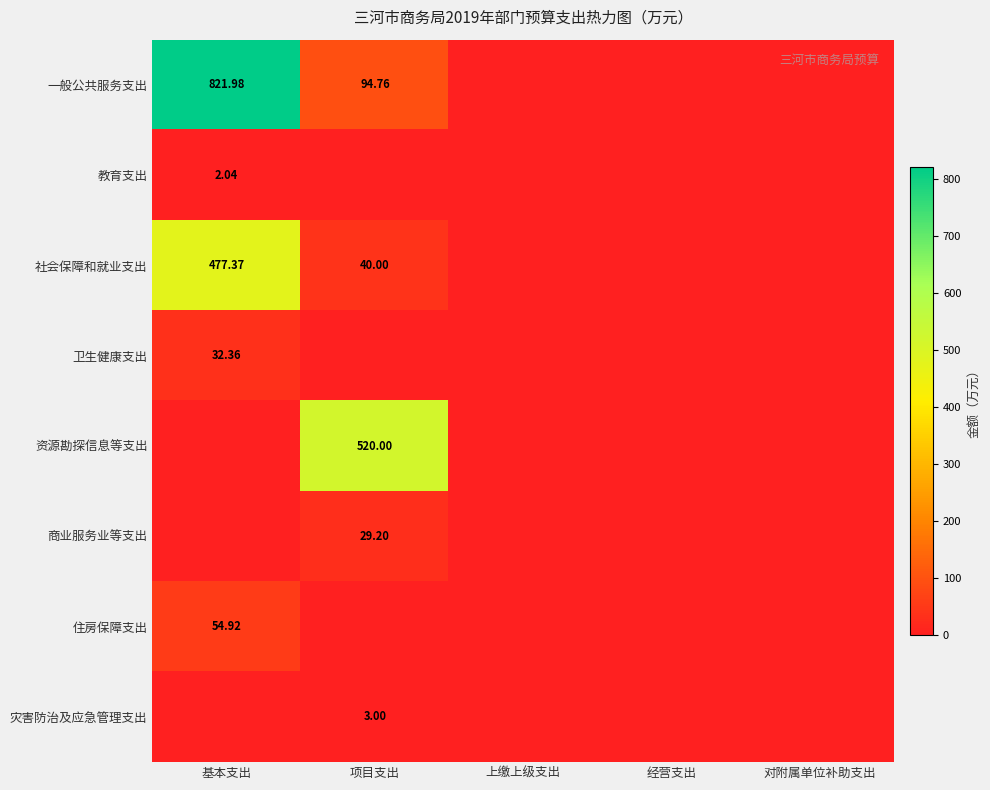

What is the difference between the 社会保障和就业支出 values at 对附属单位补助支出 and 基本支出?

477.4